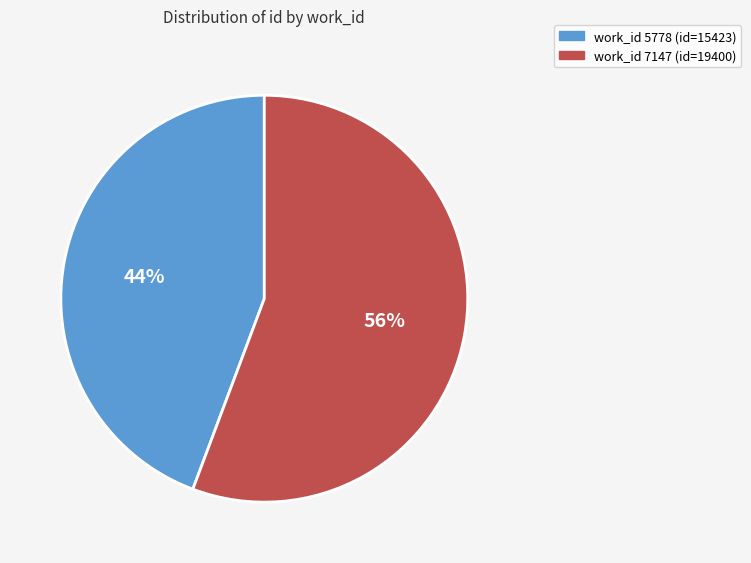

Is there a majority slice in this chart?

Yes